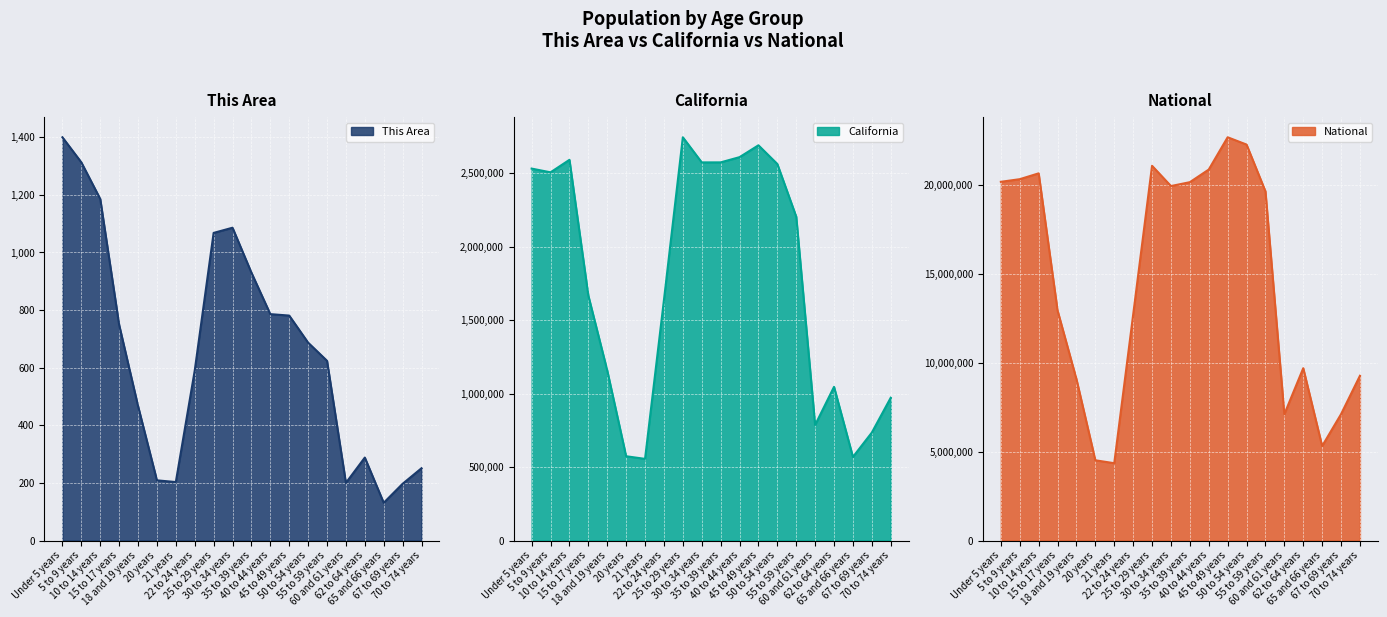

What is the total value across all series at 45 to 49 years?

25399191